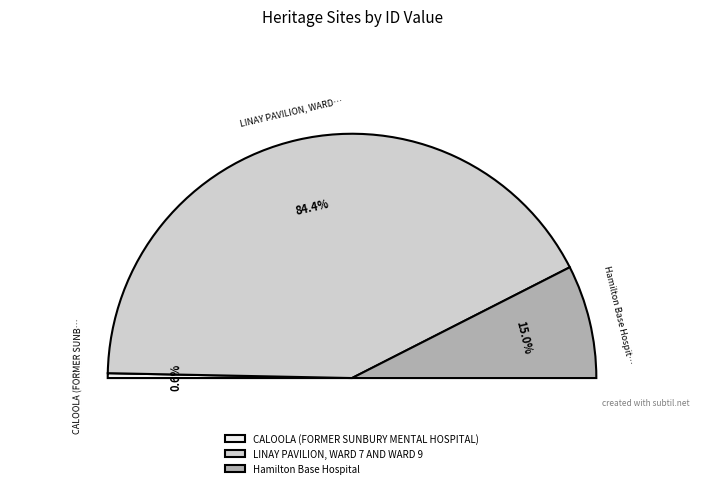

Do Hamilton Base Hospital and CALOOLA (FORMER SUNBURY MENTAL HOSPITAL) together represent more than half of the pie?

No